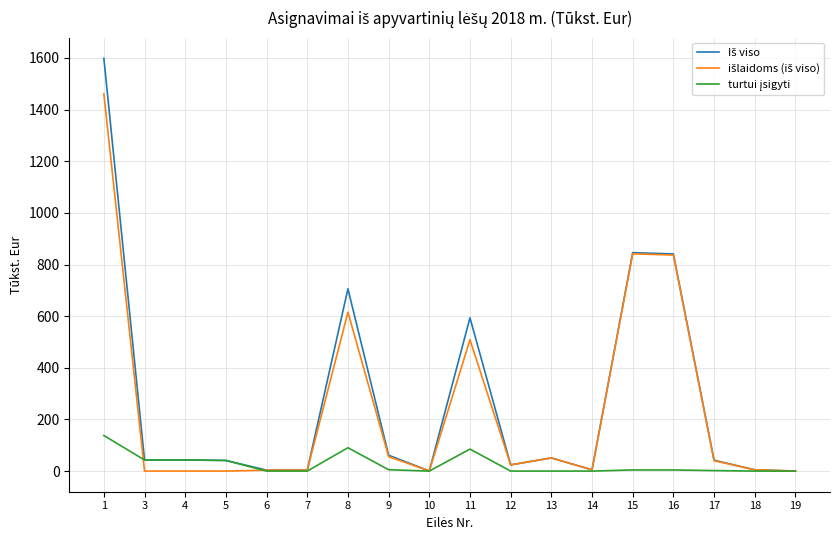

How many lines are shown in the chart?

3